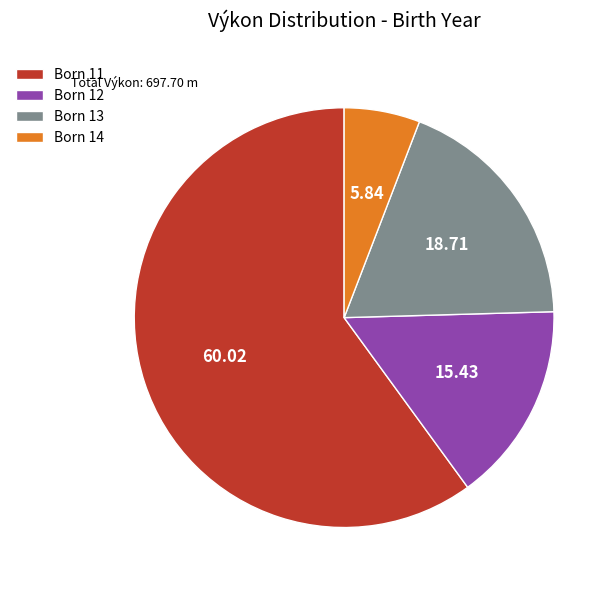

Rank the categories by value from lowest to highest.

Born 14, Born 12, Born 13, Born 11